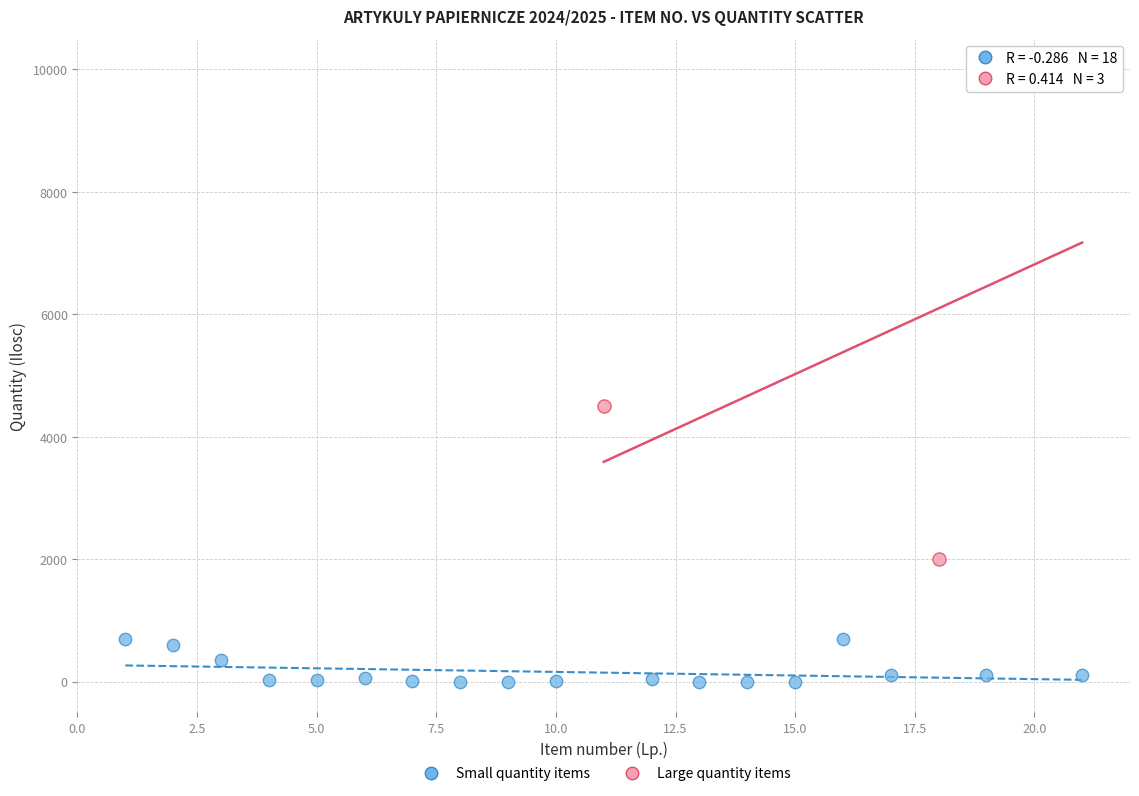

Which series contains the highest Y value?

Large quantity items